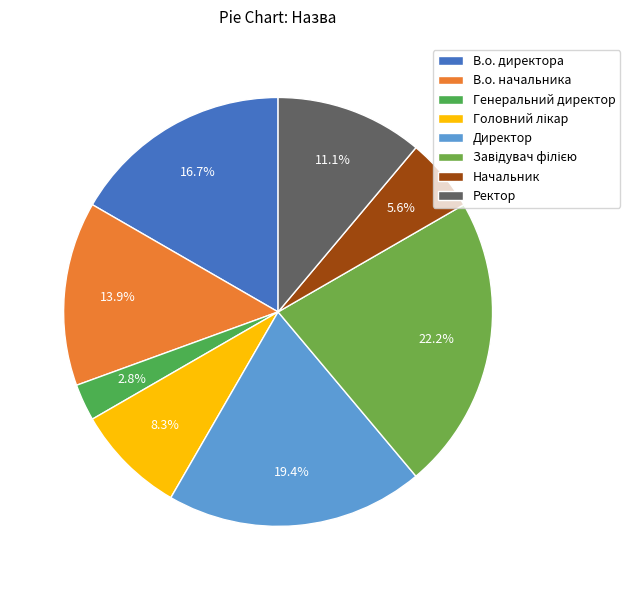

What is the ratio of the value at Директор to the value at В.о. начальника?

1.4